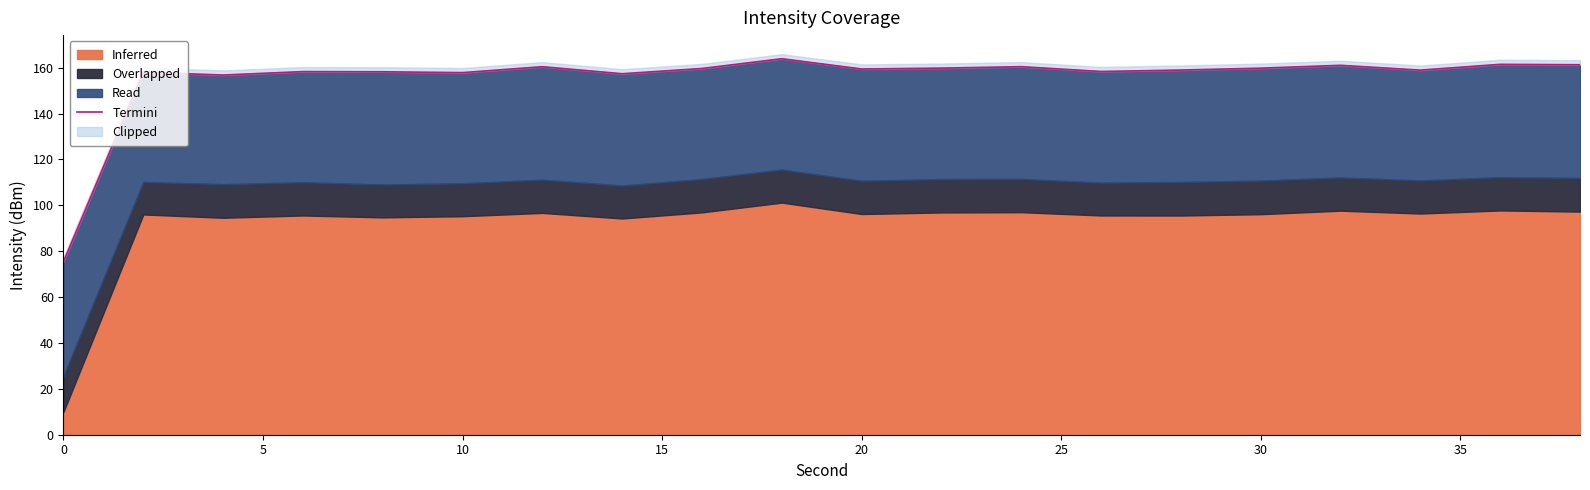

Does the chart have visible grid lines?

No